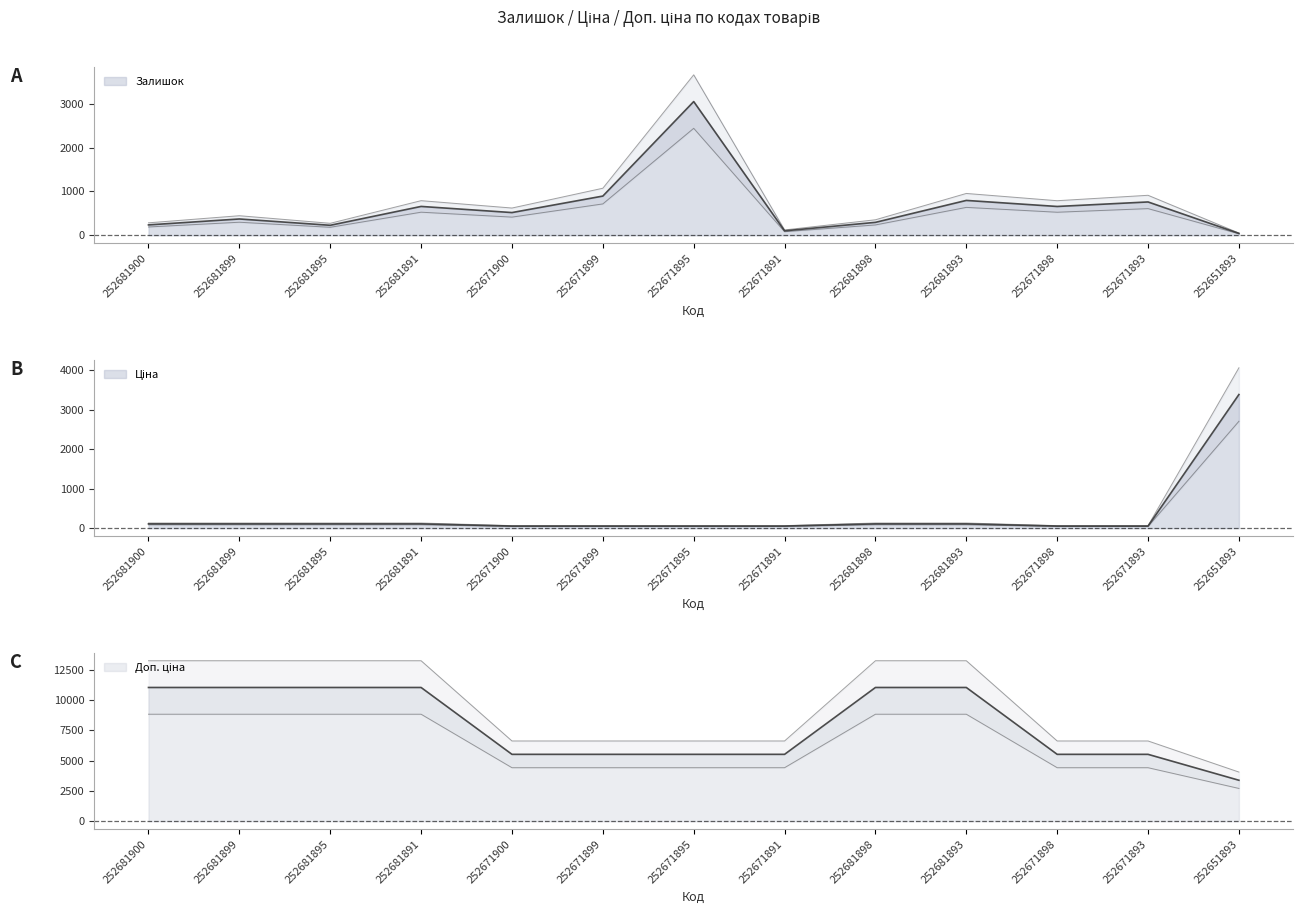

Which has a higher value, 252681893 or 252671893?

252681893